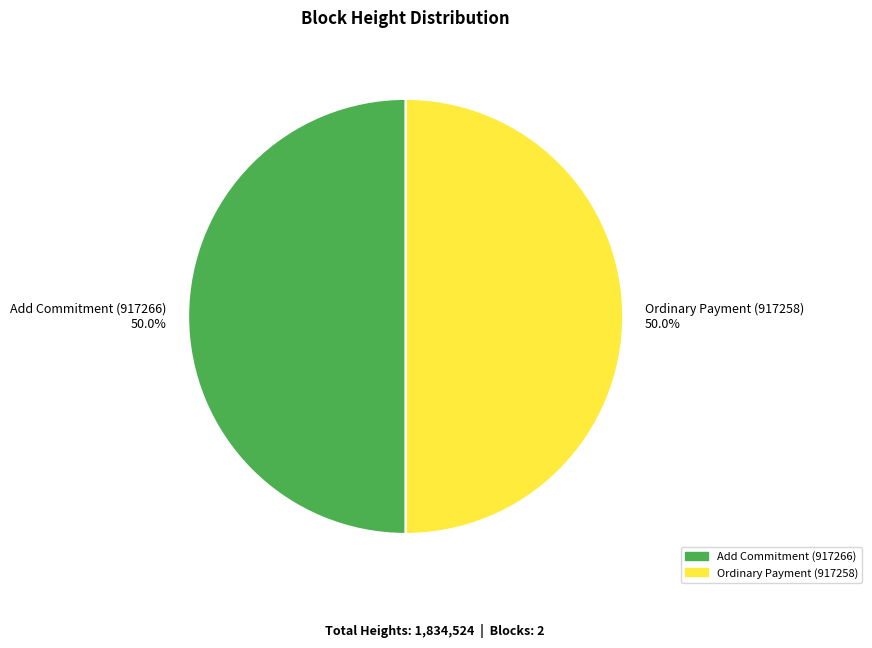

Do Ordinary Payment (917258) and Add Commitment (917266) together represent more than half of the pie?

Yes